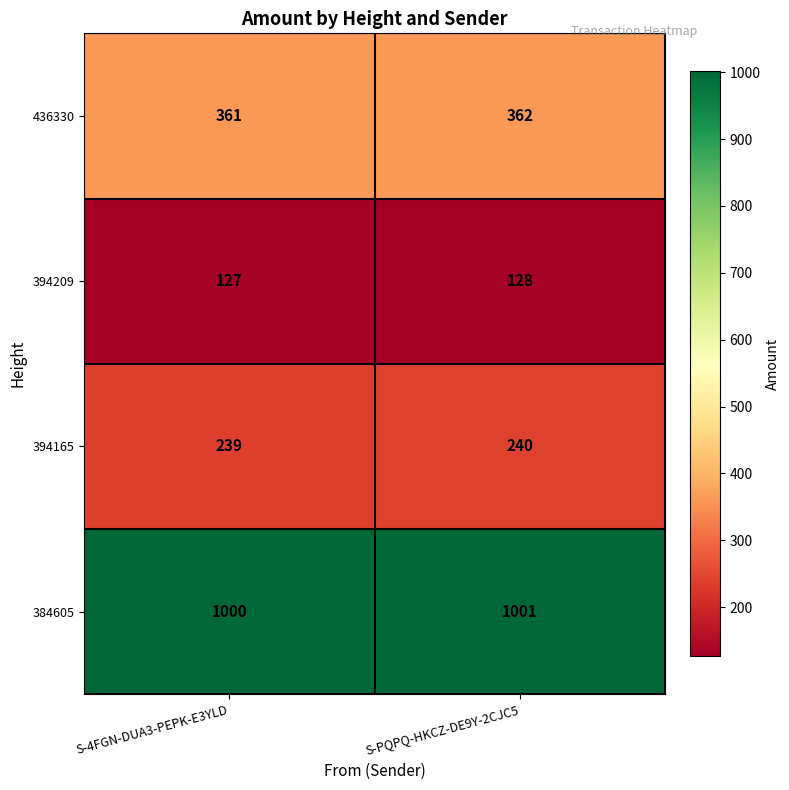

At which label is 436330 closest to 361?

S-4FGN-DUA3-PEPK-E3YLD